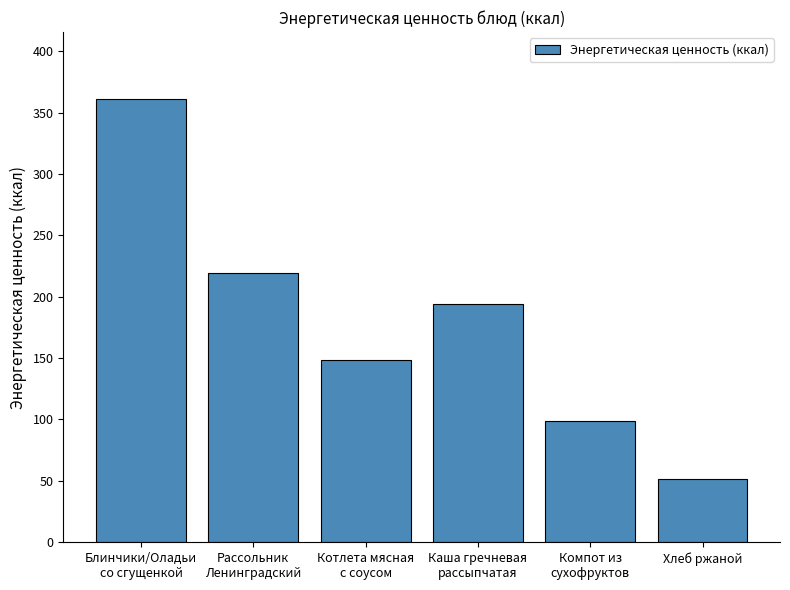

How many data points are less than 193?

3